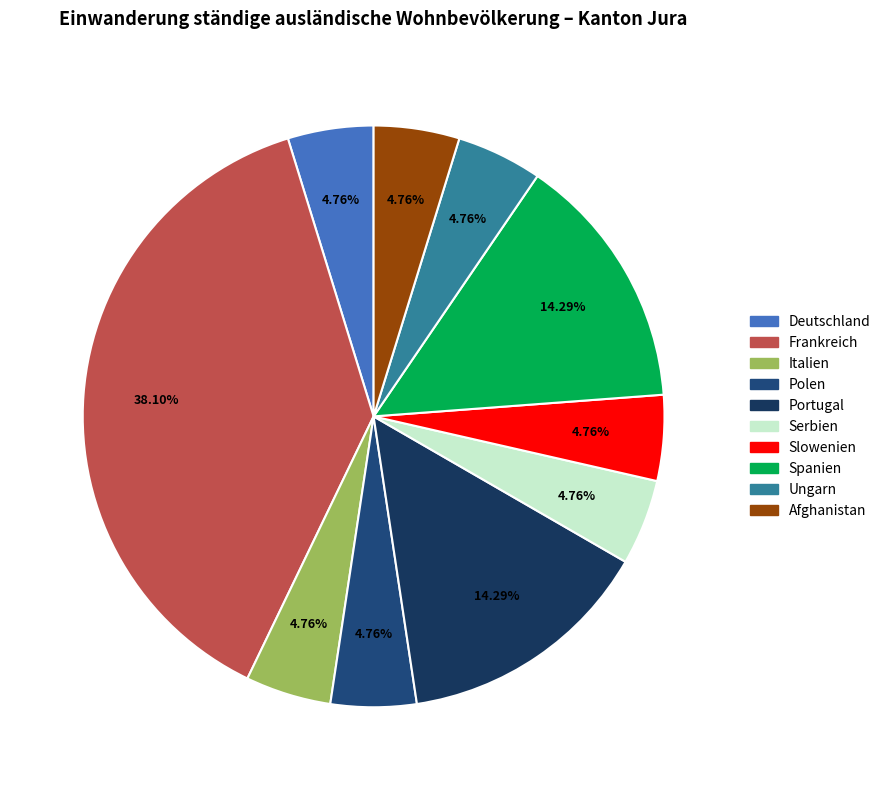

Which category has the biggest portion of the pie?

Frankreich